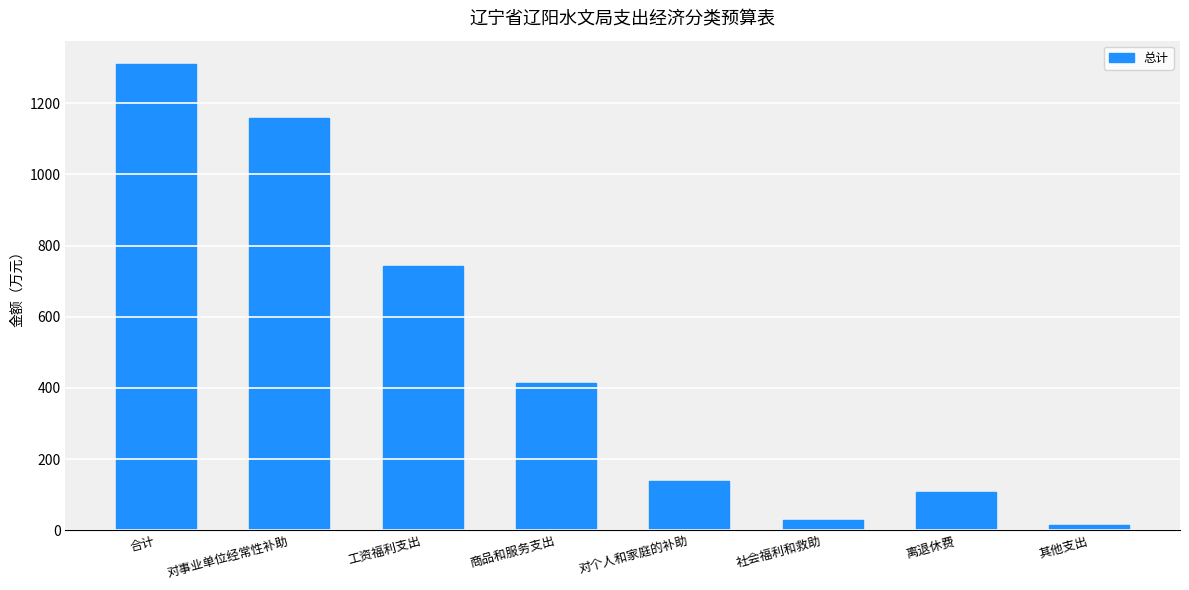

True or false: the data shows 15.0 at 其他支出.

True